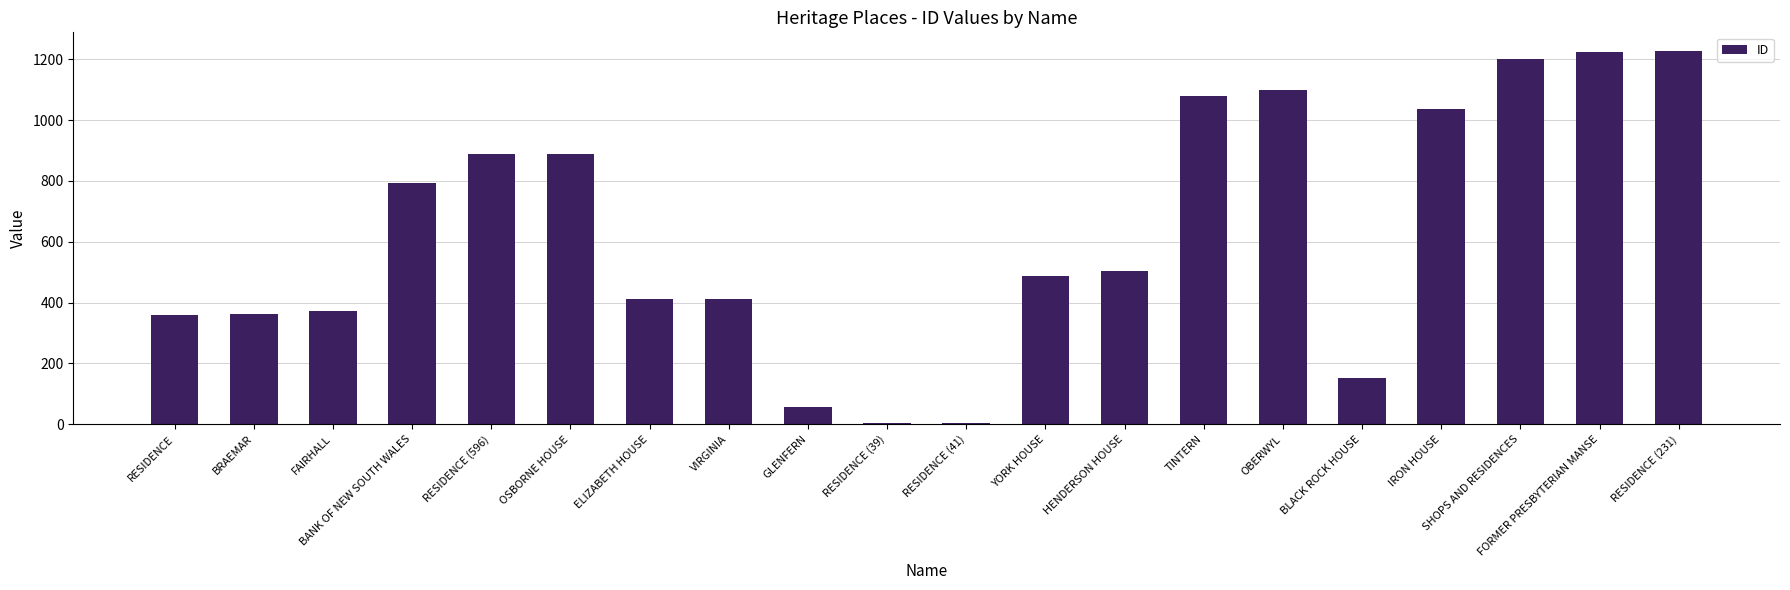

What is the smallest value displayed?

5